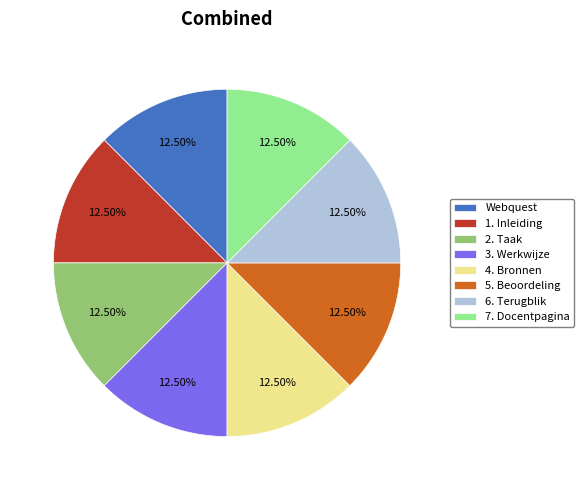

What is the ratio of the value at 4. Bronnen to the value at 6. Terugblik?

1.0